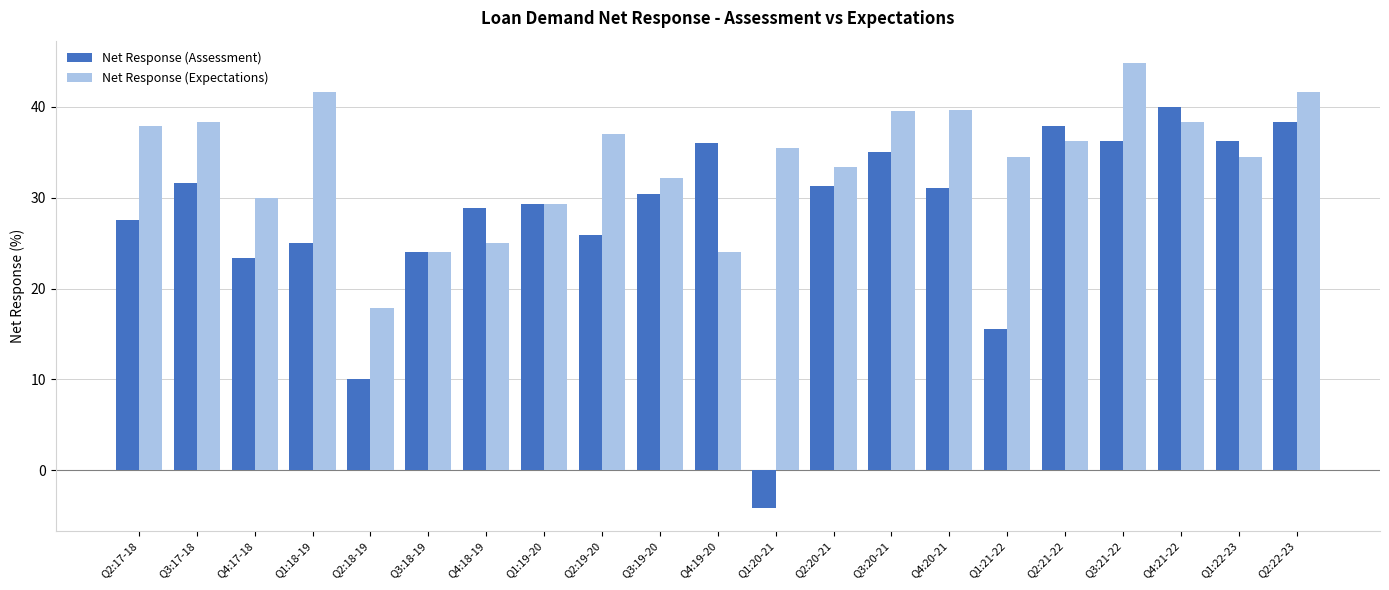

Which series changed the most between Q1:19-20 and Q2:19-20?

Net Response (Expectations)